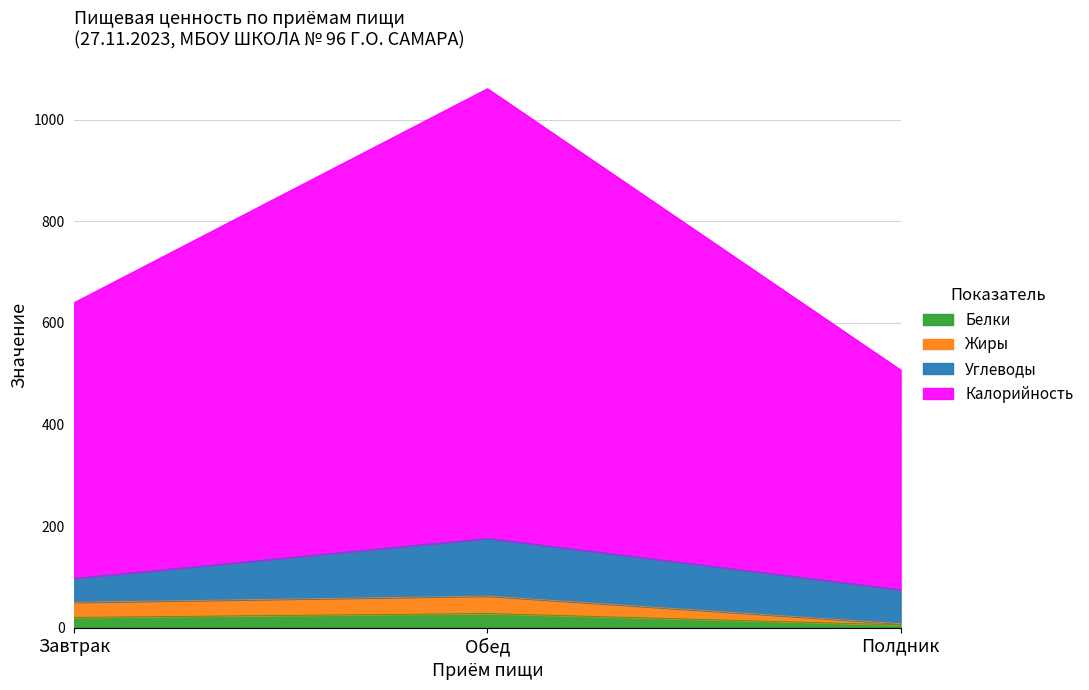

At which category is the sum across all series the highest?

Обед